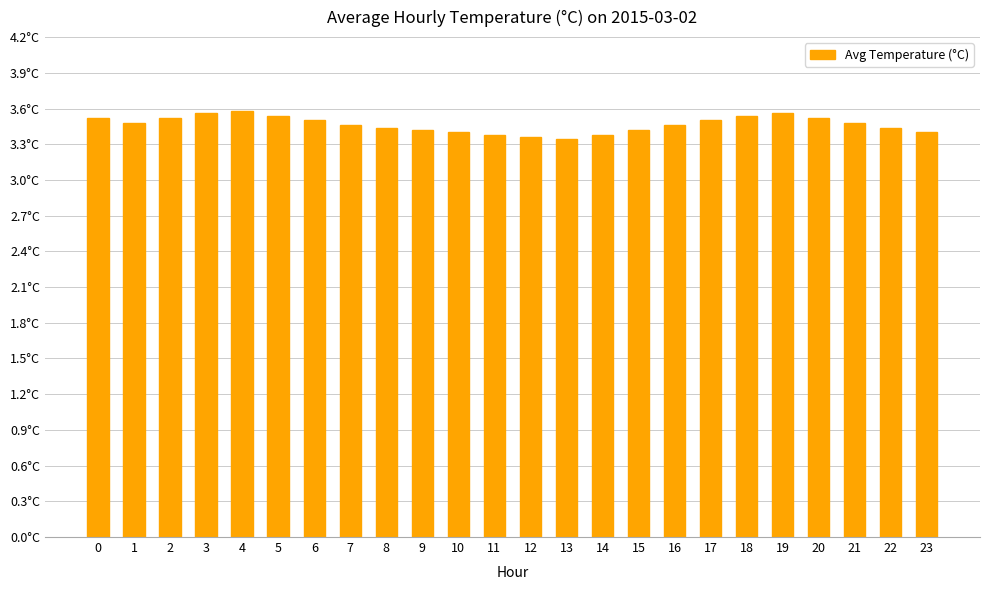

Reading left to right, extract all data points from this chart.

3.5	3.5	3.5	3.6	3.6	3.5	3.5	3.5	3.4	3.4	3.4	3.4	3.4	3.3	3.4	3.4	3.5	3.5	3.5	3.6	3.5	3.5	3.4	3.4